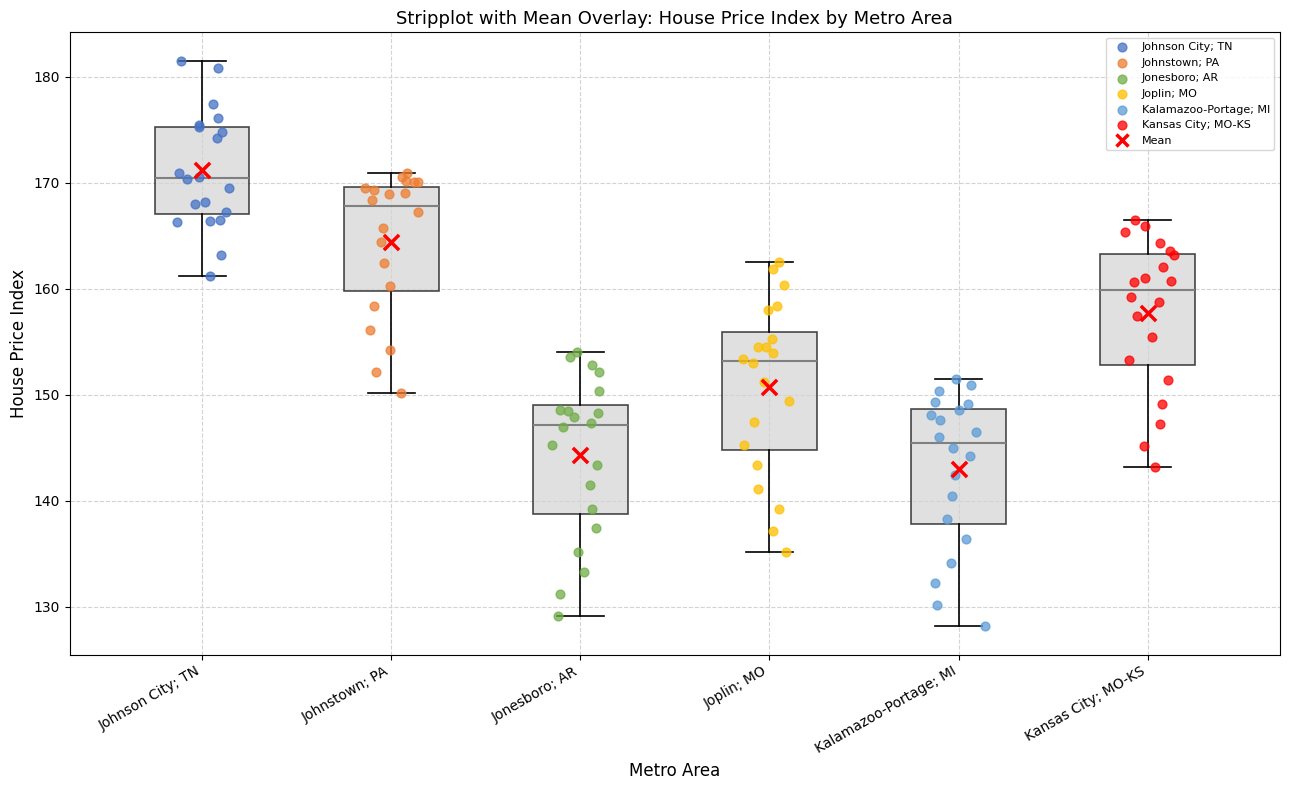

Which box's median line is the lowest?

Kalamazoo-Portage; MI